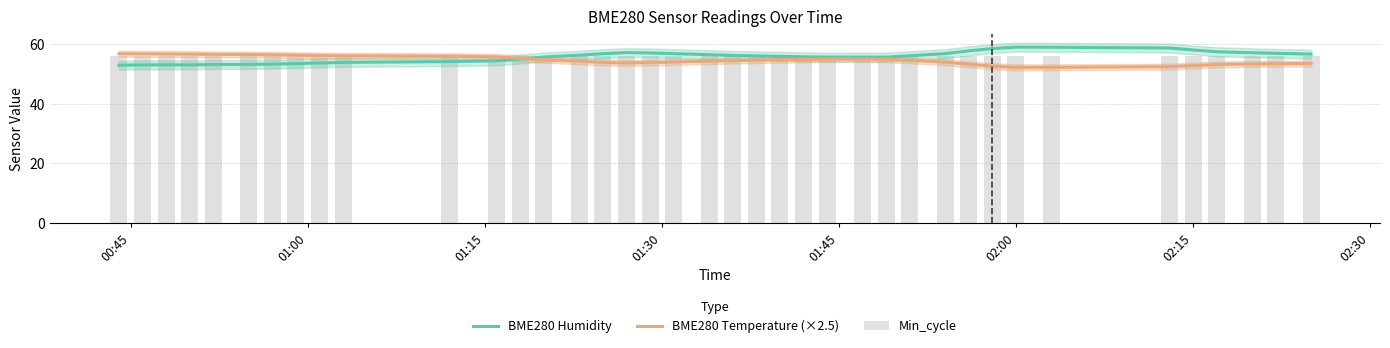

Which series has the widest spread of values?

BME280 Humidity